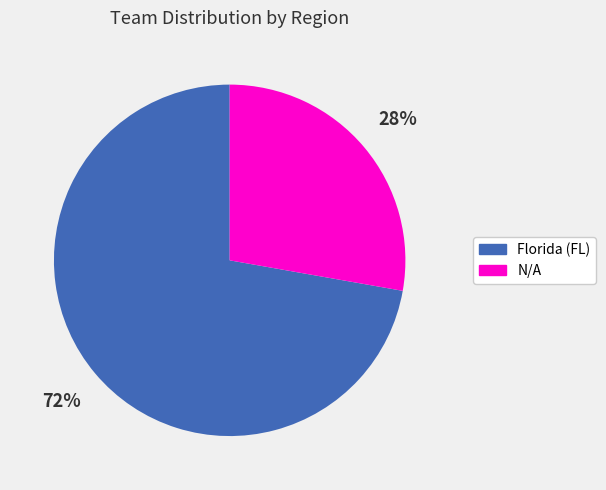

How many segments does this pie chart have?

2